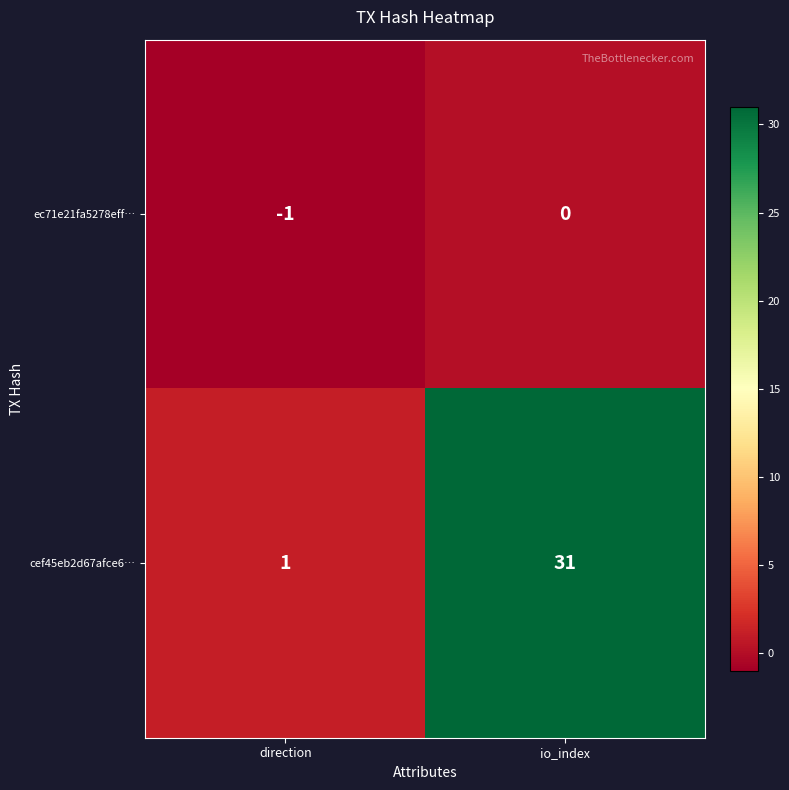

The cef45eb2d67afce6… series shows 15 at io_index. True or false?

False